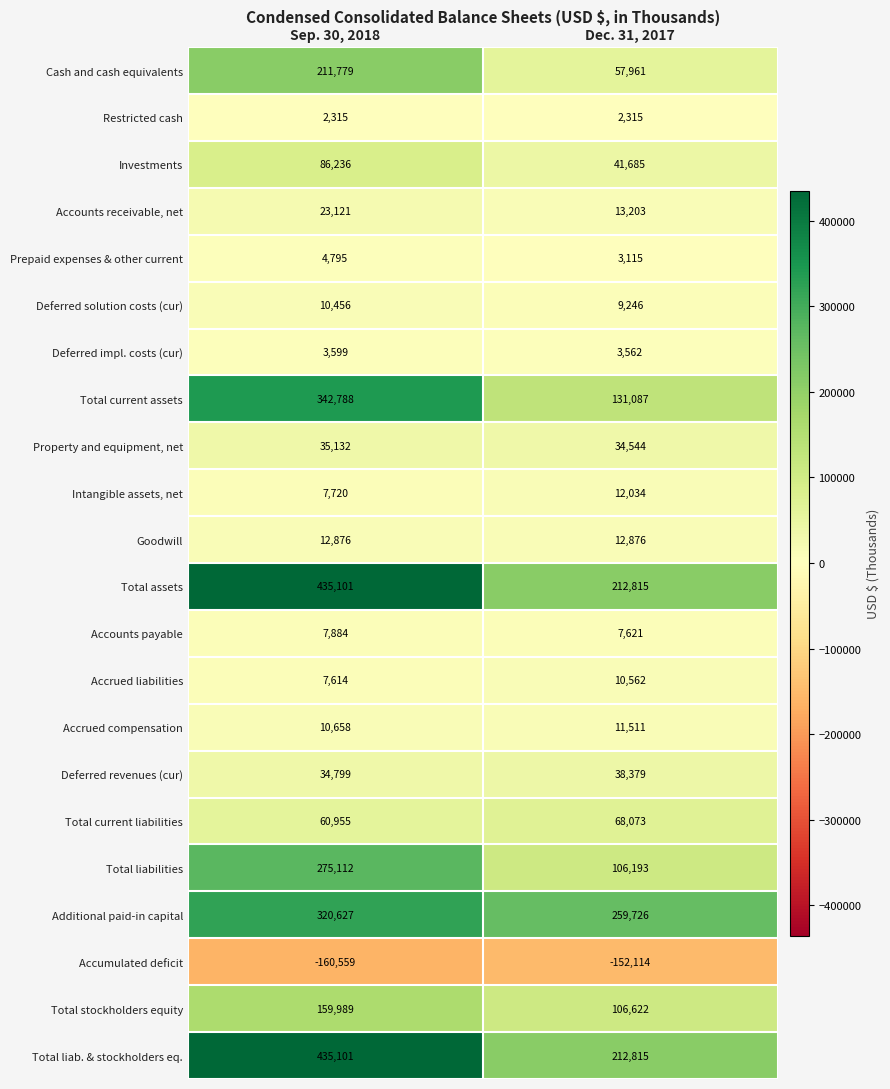

What is the approximate value of Cash and cash equivalents at Sep. 30, 2018?

211779